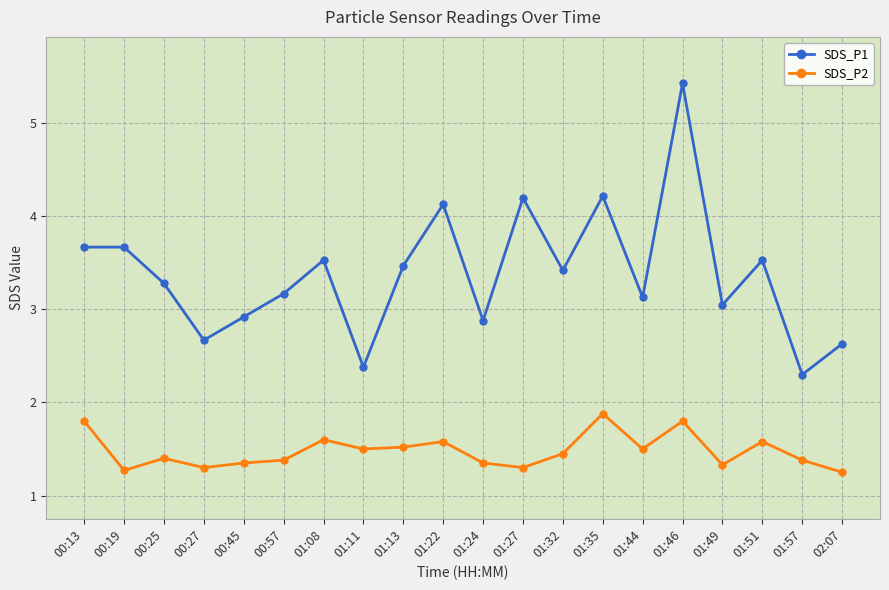

List the series in order of their overall mean, highest first.

SDS_P1, SDS_P2